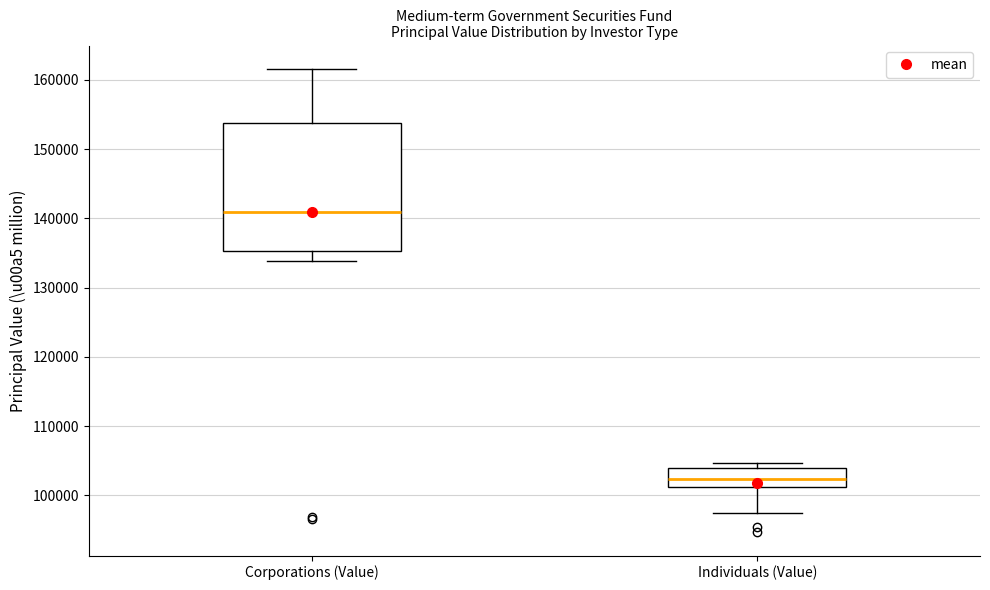

Where does the upper whisker of the box for Corporations (Value) end on the y-axis? The values are not printed on the chart, so give them approximately, as read against the axis.

162000